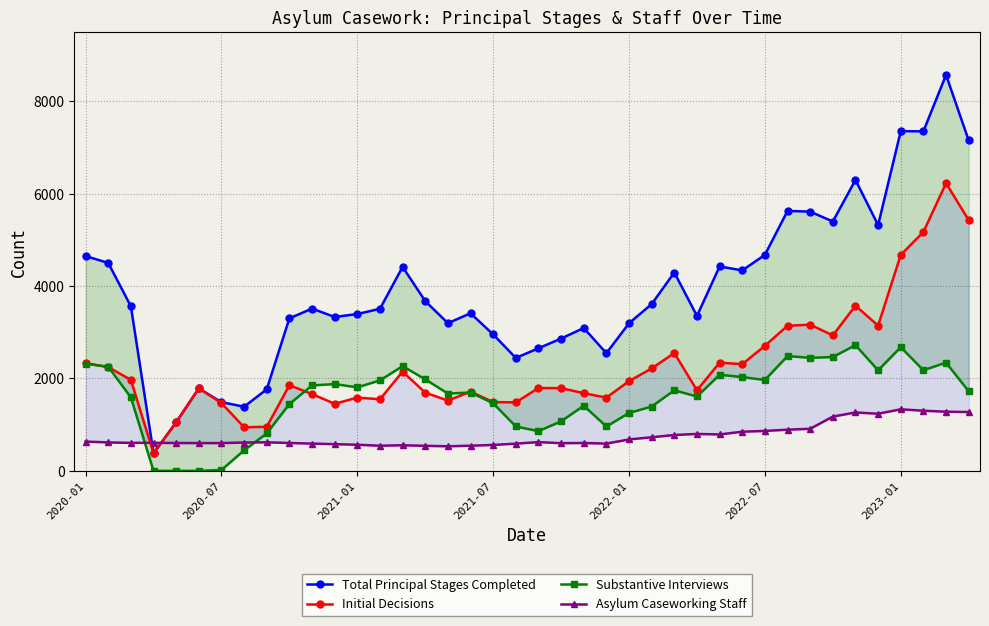

What is the difference between the maximum and minimum values in the Asylum Caseworking Staff series?

800